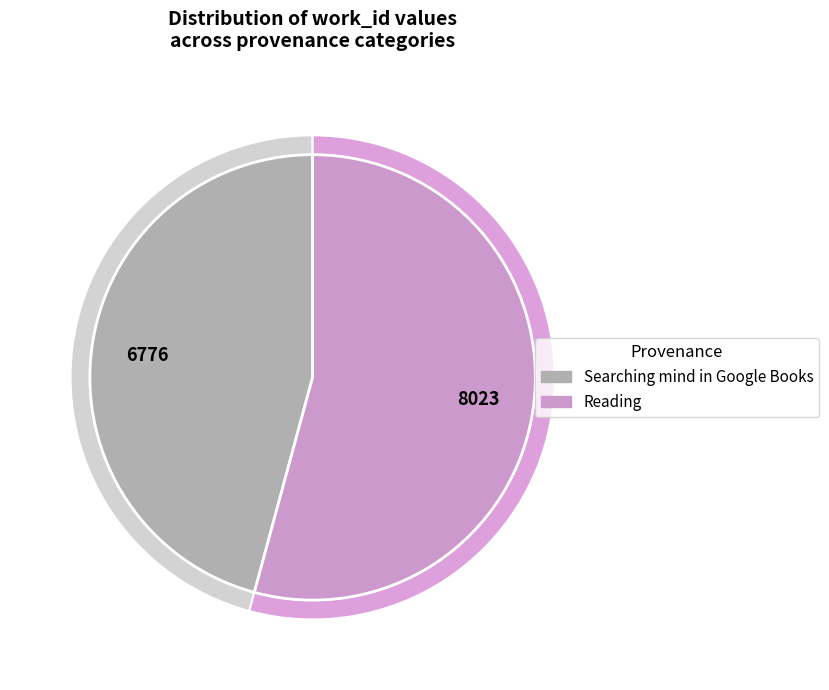

How much of the chart is everything except Searching mind in Google Books?

54.2%